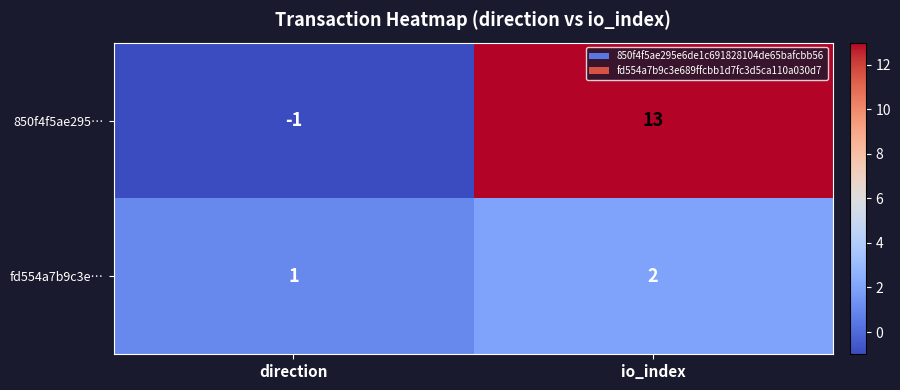

List the series in order of their overall mean, lowest first.

fd554a7b9c3e…, 850f4f5ae295…